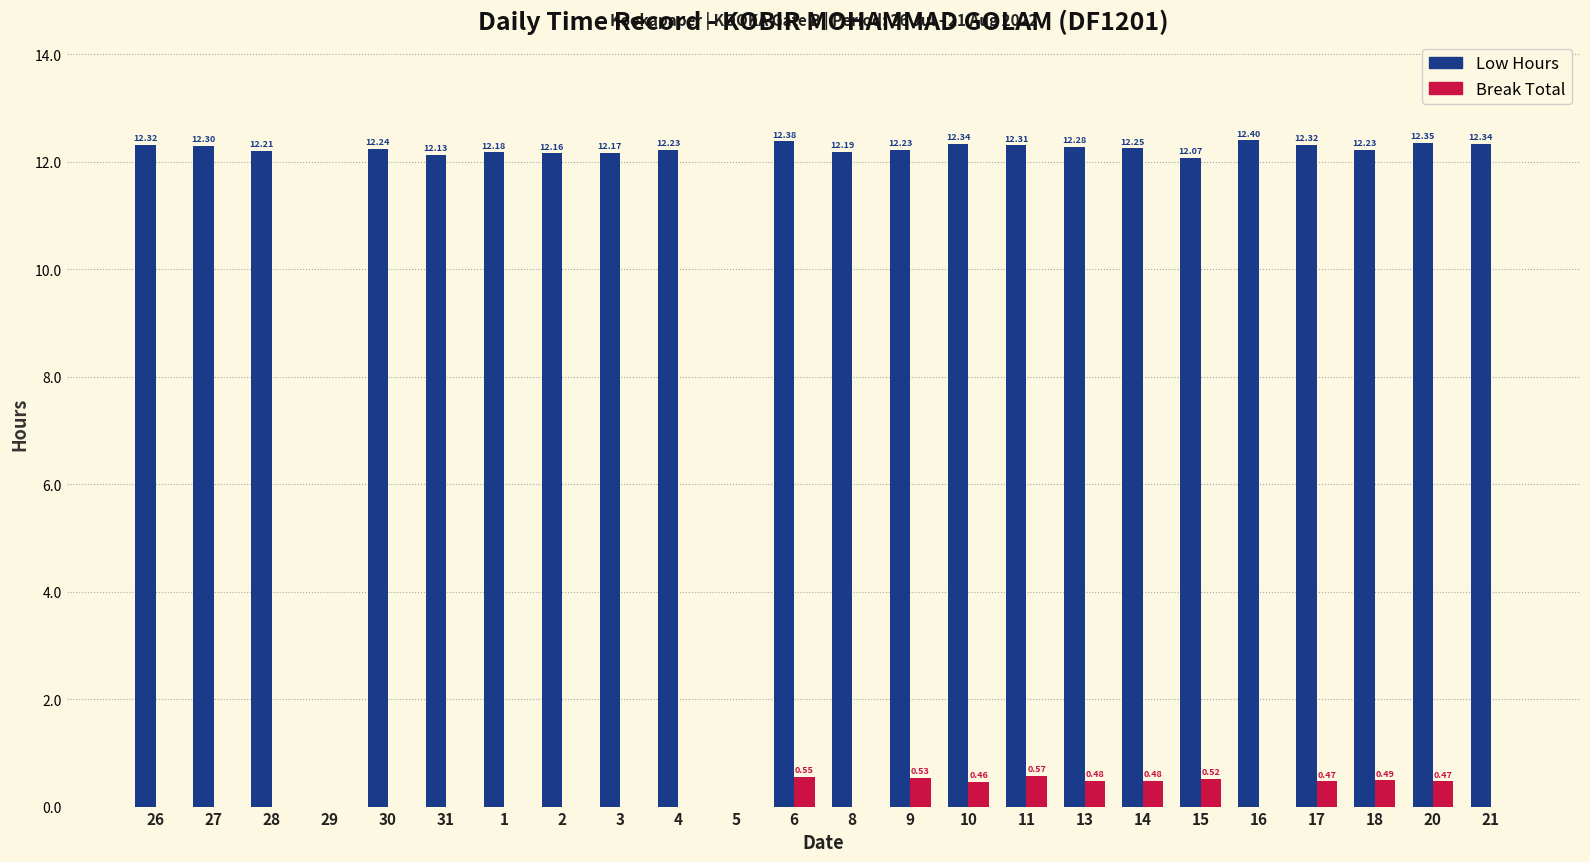

Which series has the largest range (max minus min)?

Low Hours